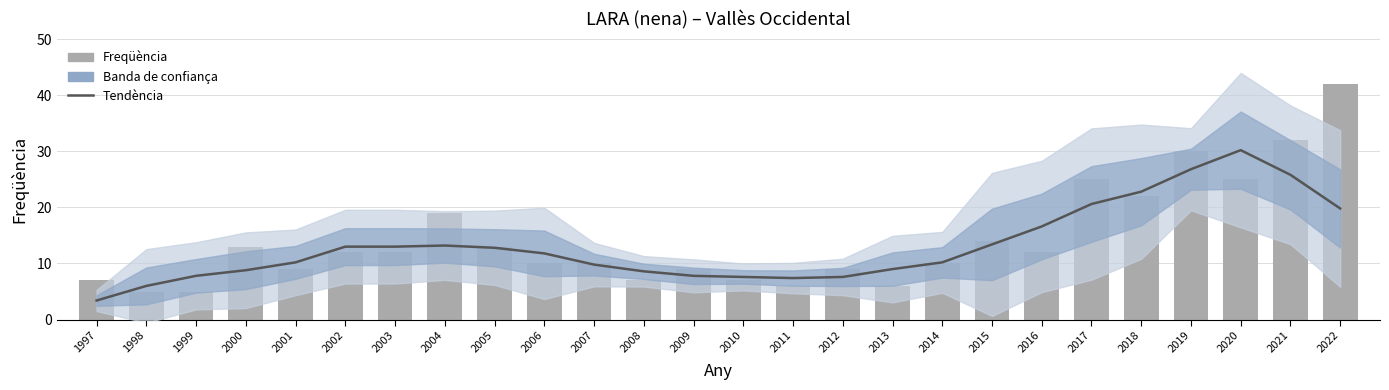

What is the difference between the maximum and minimum values in the Freqüència series?

37.0